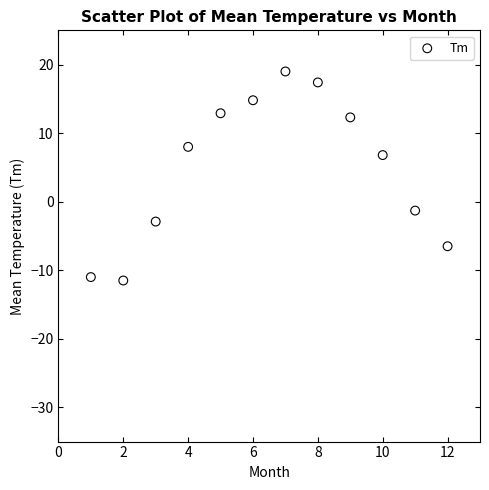

What is the average X value?

6.5